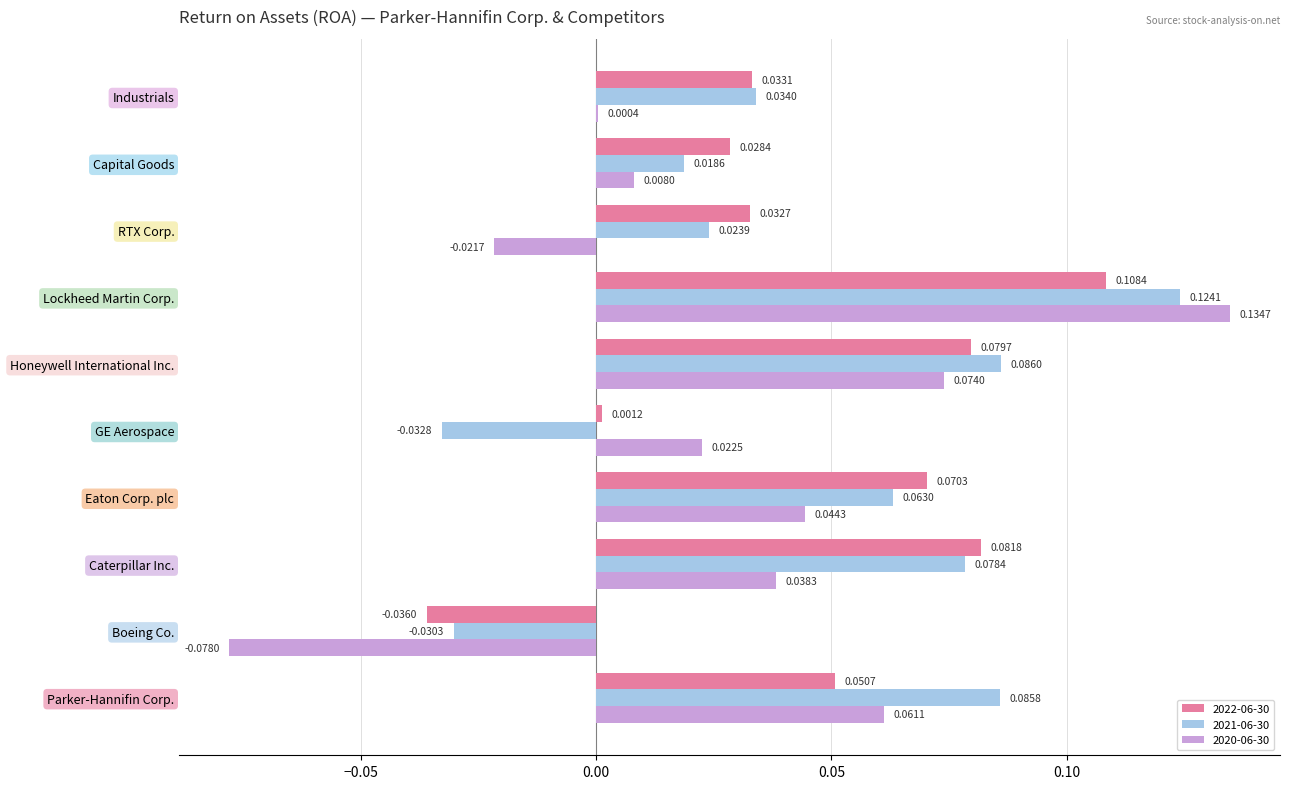

At which category is the sum across all series the highest?

Lockheed Martin Corp.